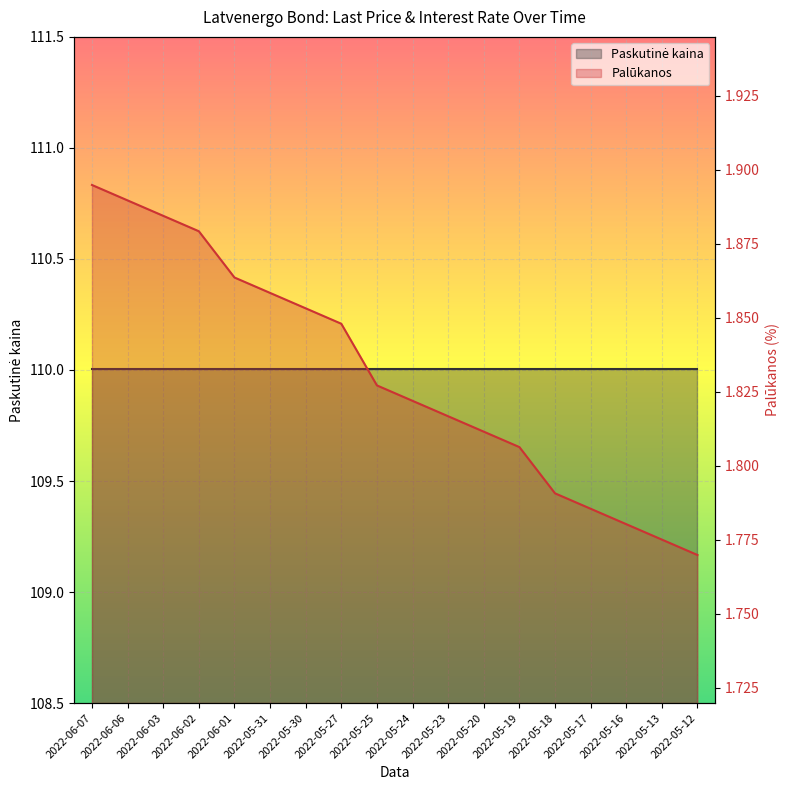

List the labels in order of value, largest first.

2022-06-07, 2022-06-06, 2022-06-03, 2022-06-02, 2022-06-01, 2022-05-31, 2022-05-30, 2022-05-27, 2022-05-25, 2022-05-24, 2022-05-23, 2022-05-20, 2022-05-19, 2022-05-18, 2022-05-17, 2022-05-16, 2022-05-13, 2022-05-12